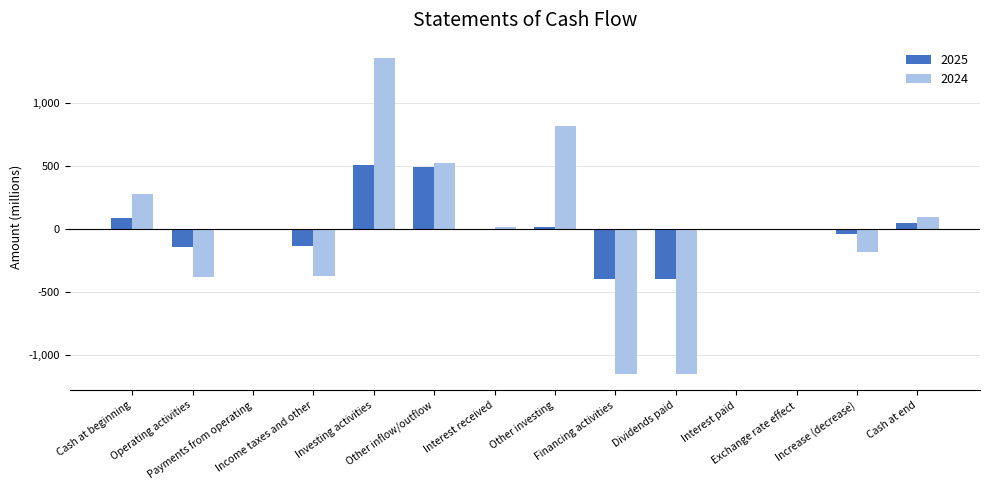

What is the difference between the 2024 values at Cash at end and Cash at beginning?

181.4